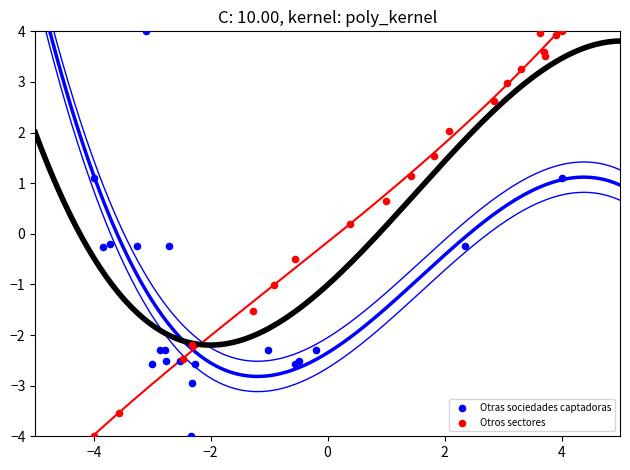

What are all the series names shown in the legend?

Otras sociedades captadoras, Otros sectores